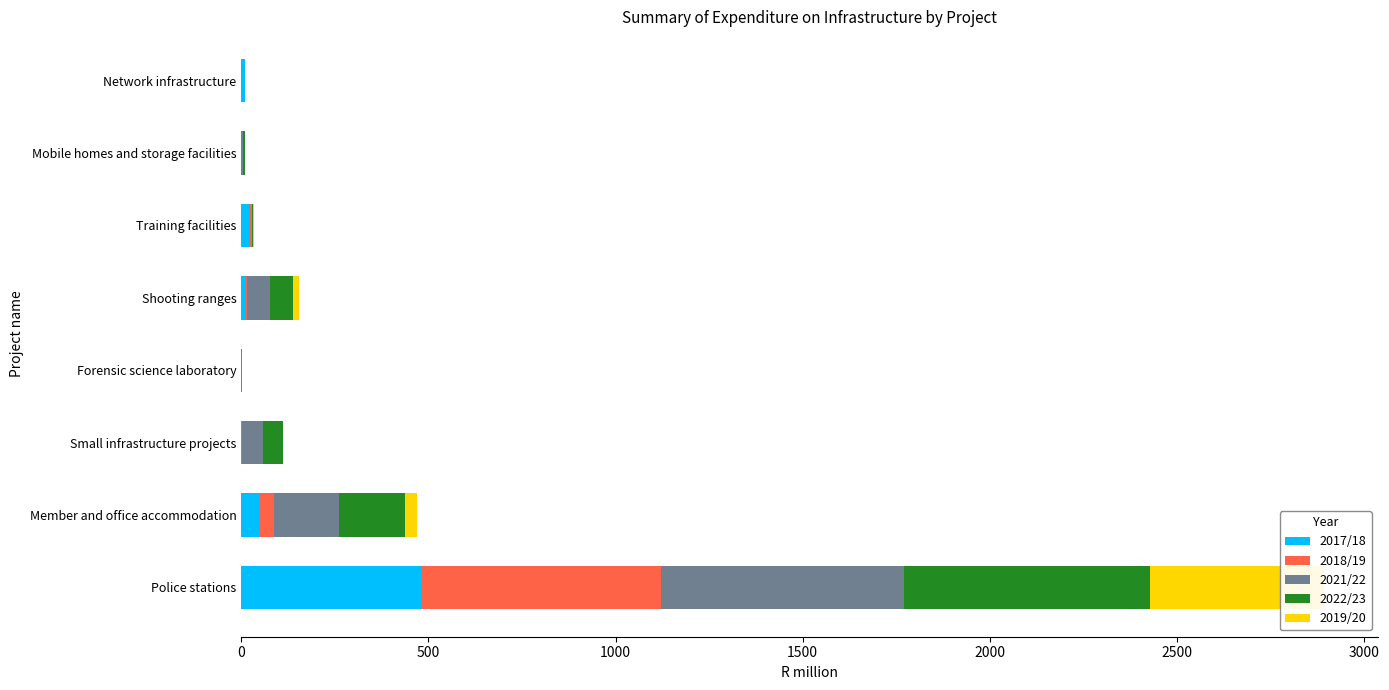

What is the highest value of the 2022/23 series?

658.8